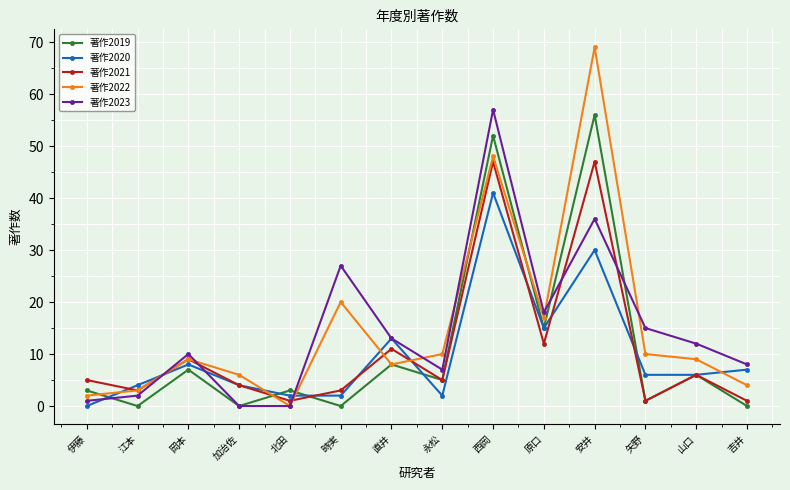

What is the label of the 8th point from the left?

永松